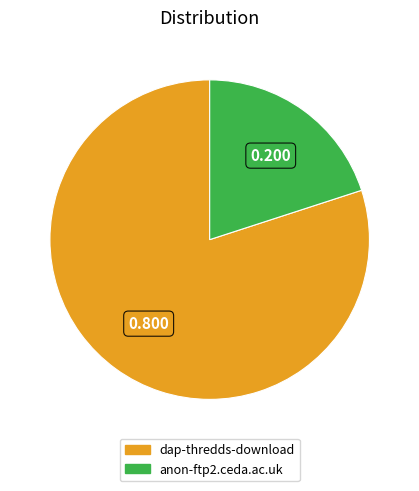

Which slice is the largest?

dap-thredds-download